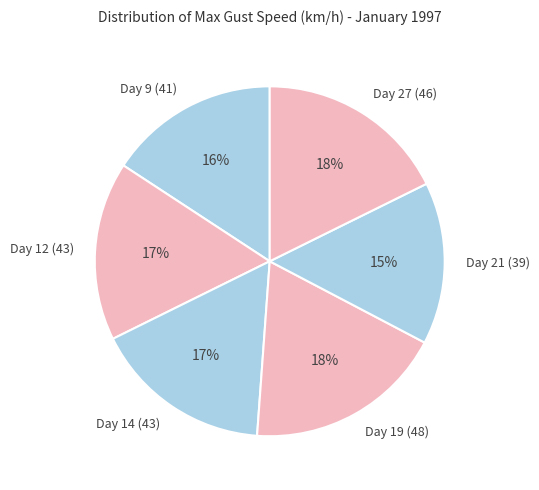

Count the number of slices in the pie.

6